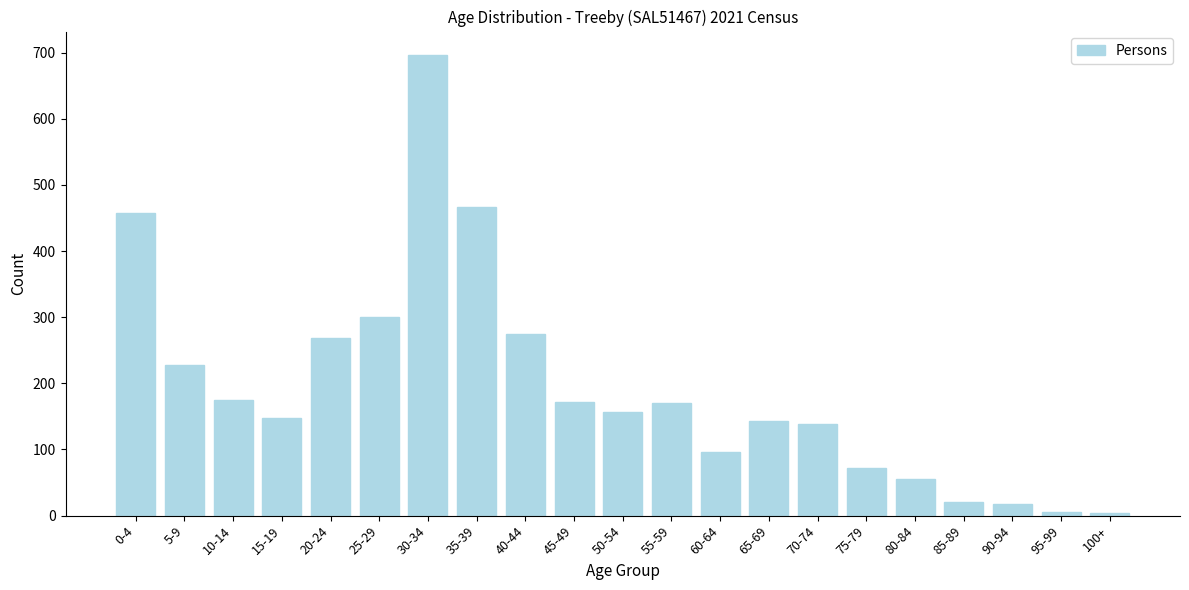

What is the ratio of the value at 30-34 to the value at 25-29?

2.3